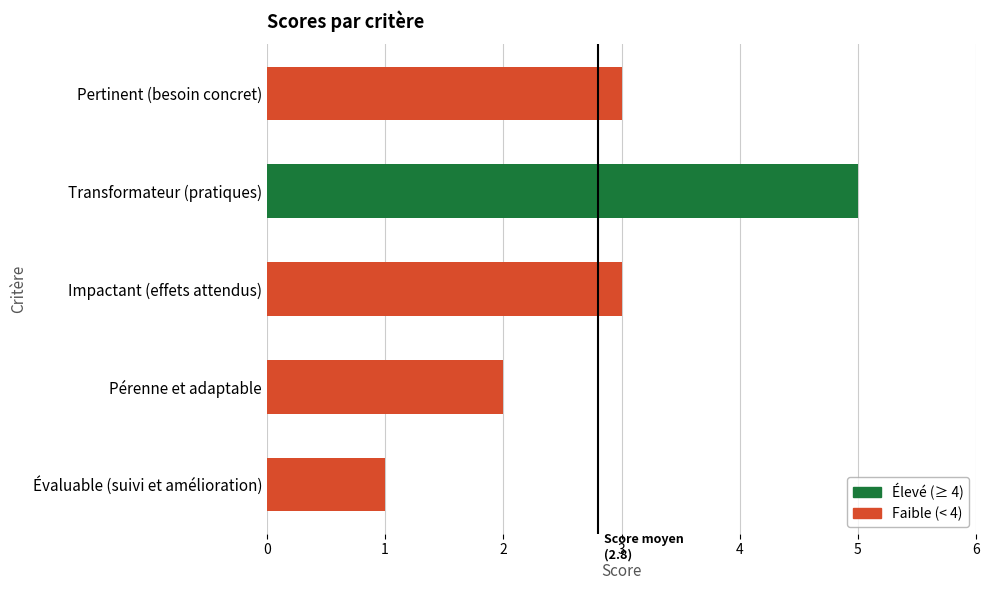

Reading bottom to top, list all the values displayed in this chart.

1	2	3	5	3